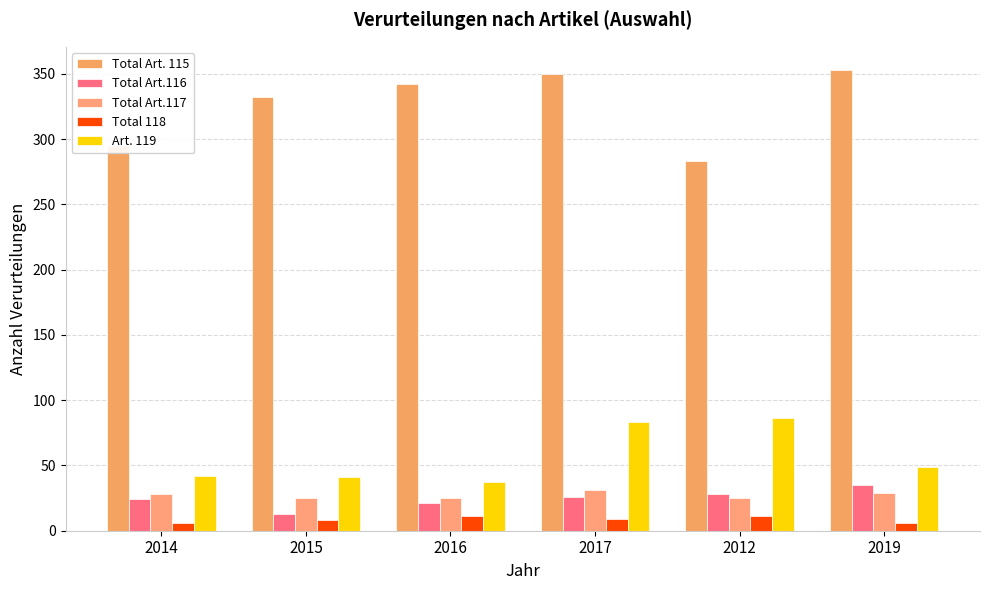

Read the Art. 119 value at 2019, to the nearest 5.

50